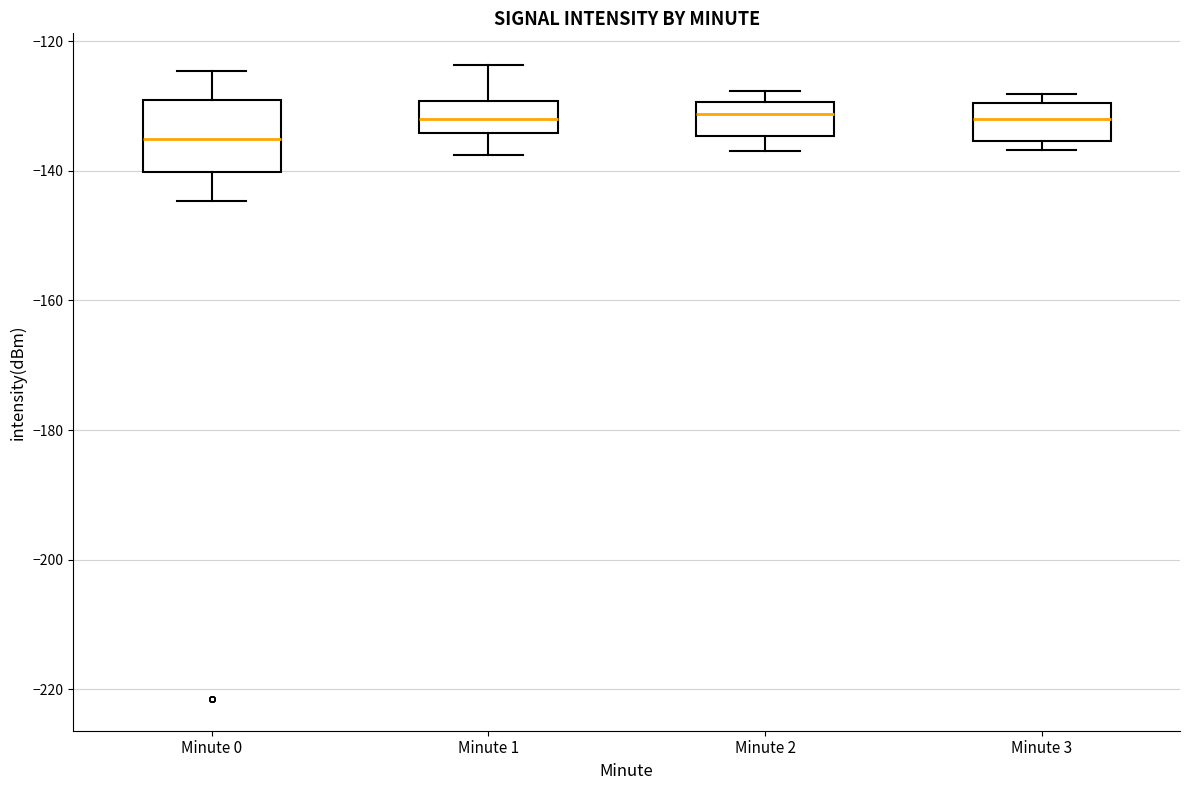

Reading left to right, read every box against the y-axis: the position of its median line, the range the box covers, and the ends of its whiskers. The values are not printed on the chart, so give them approximately, as read against the axis.

Minute 0: median -136, box -140 to -130, whiskers -144 to -124
Minute 1: median -132, box -134 to -130, whiskers -138 to -124
Minute 2: median -132, box -134 to -130, whiskers -136 to -128
Minute 3: median -132, box -136 to -130, whiskers -136 (just below the box's lower edge) to -128